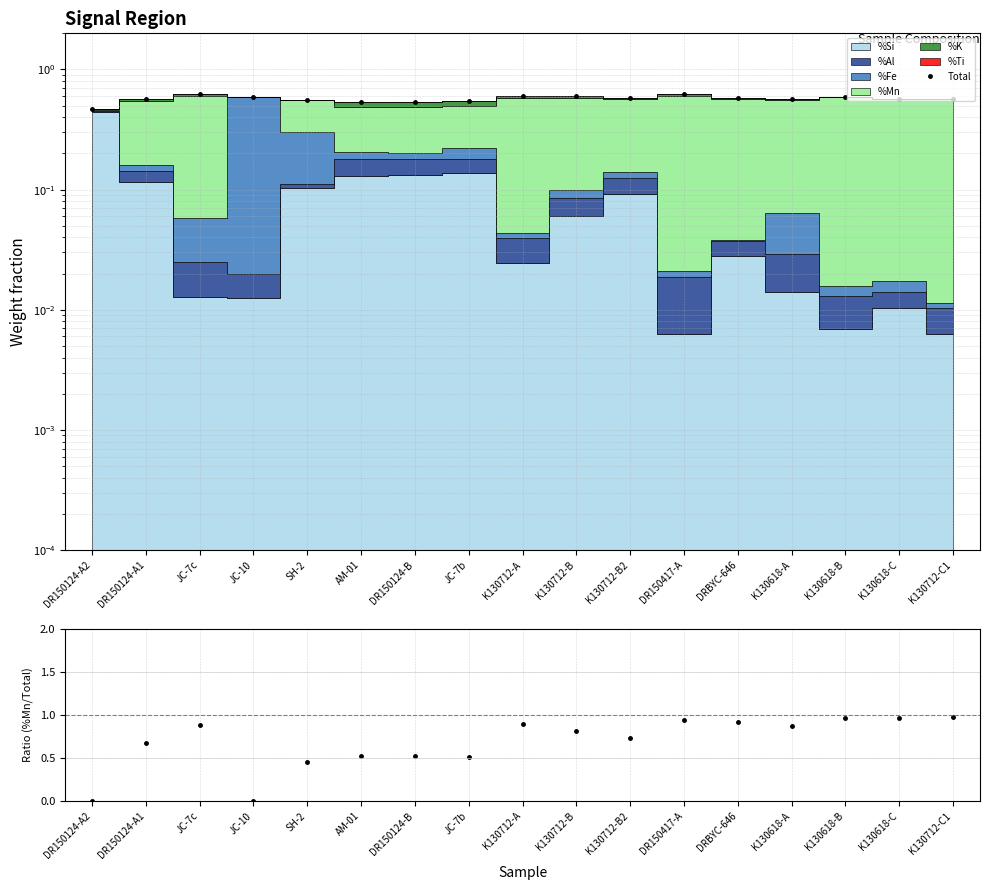

The Total series shows 1.0 at JC-10. True or false?

False